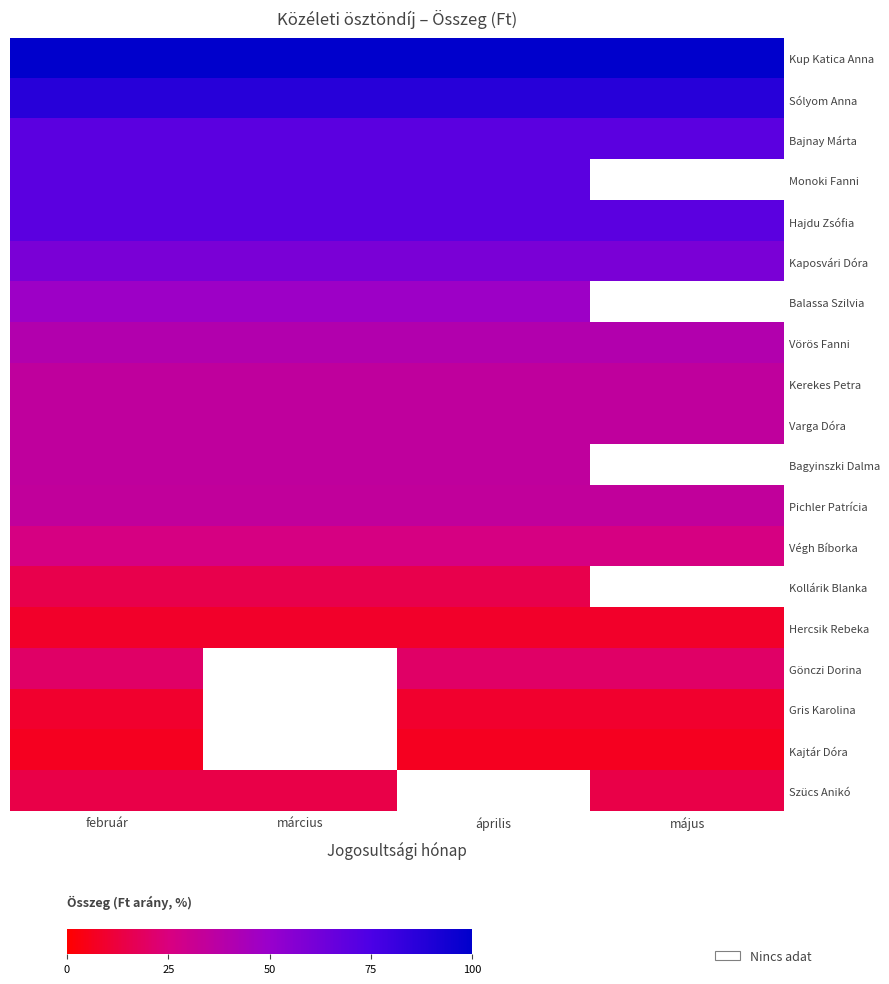

What is the maximum value shown in the chart?

100.0